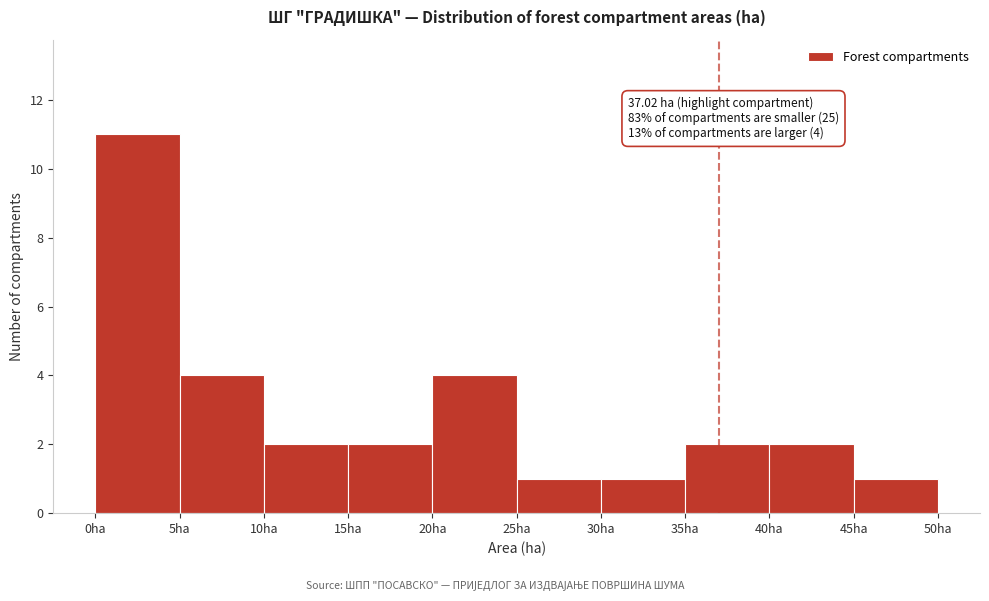

Which range on the x-axis has the tallest bar?

0 to 5